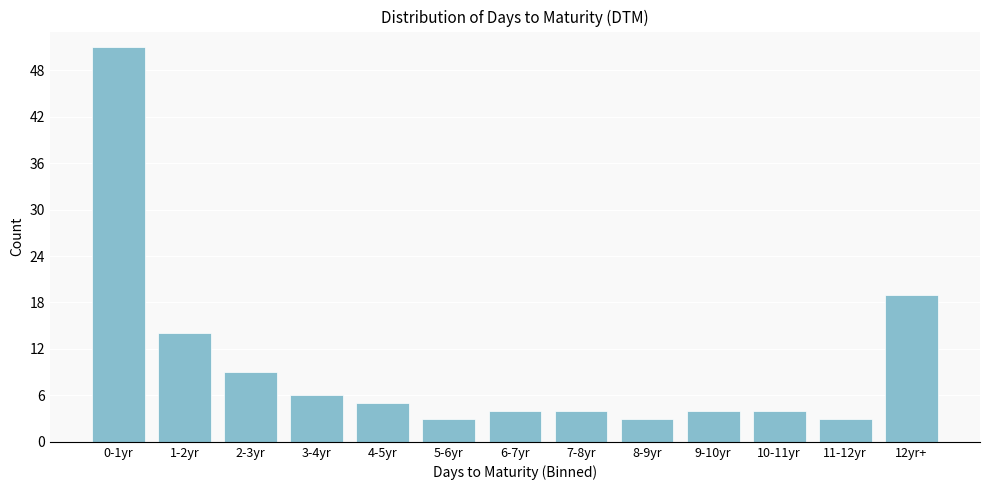

Reading right to left, extract all data points from this chart.

19	3	4	4	3	4	4	3	5	6	9	14	51